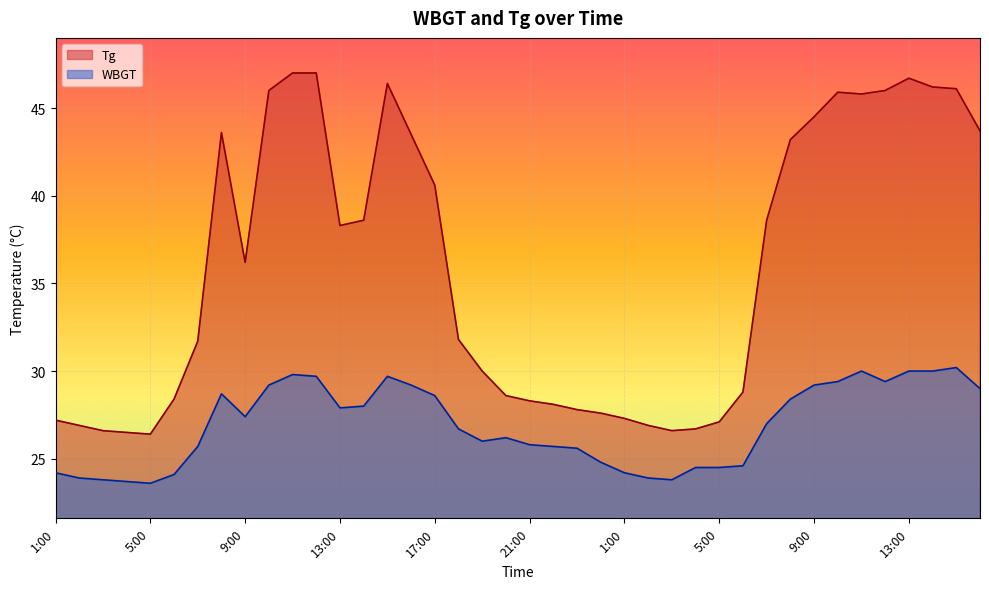

Which category has the highest value in the Tg series?

11:00